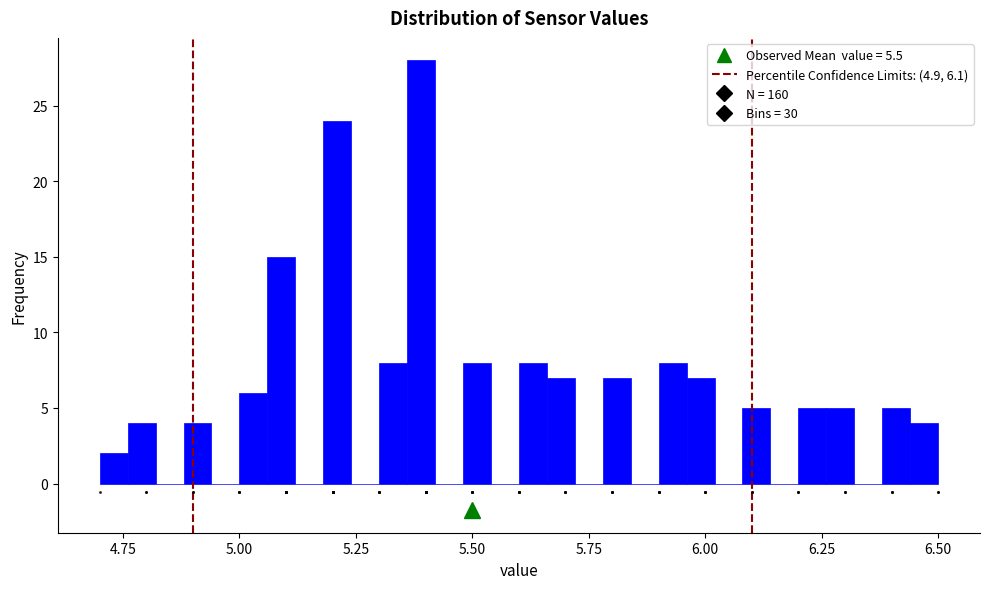

Around what value on the x-axis is the tallest bar? Give the approximate position of its centre, as read against the axis.

5.40